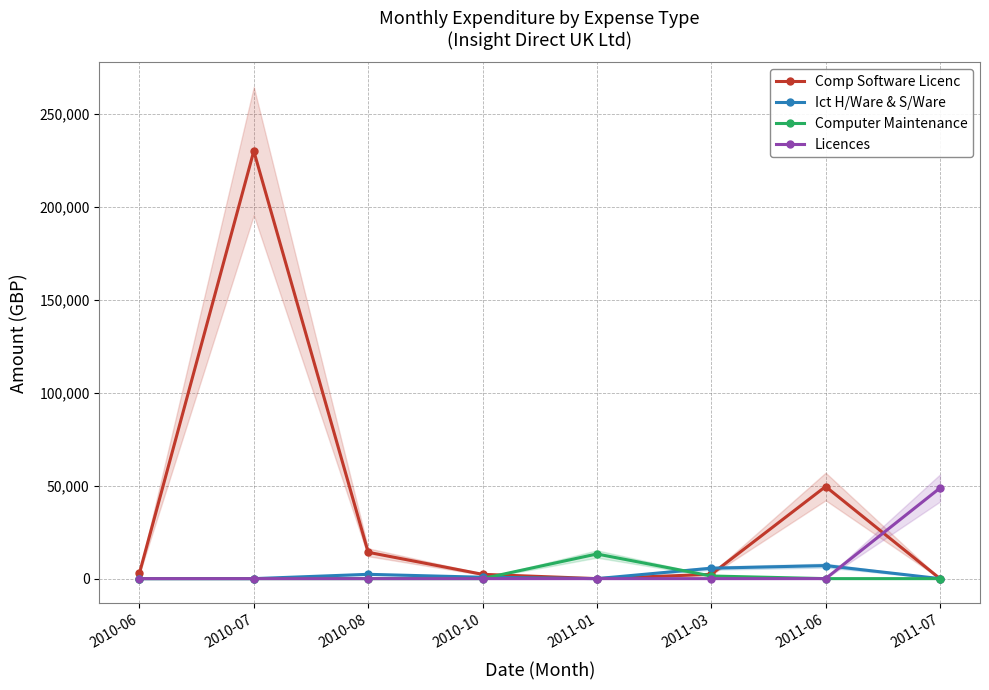

Which series has the widest spread of values?

Comp Software Licenc